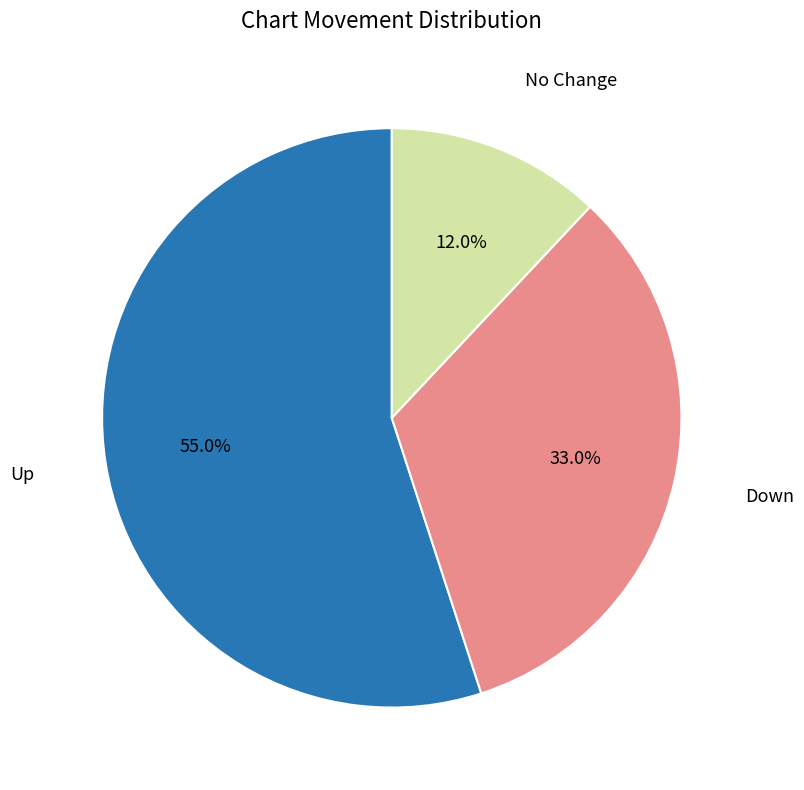

Does any single category account for the majority?

Yes